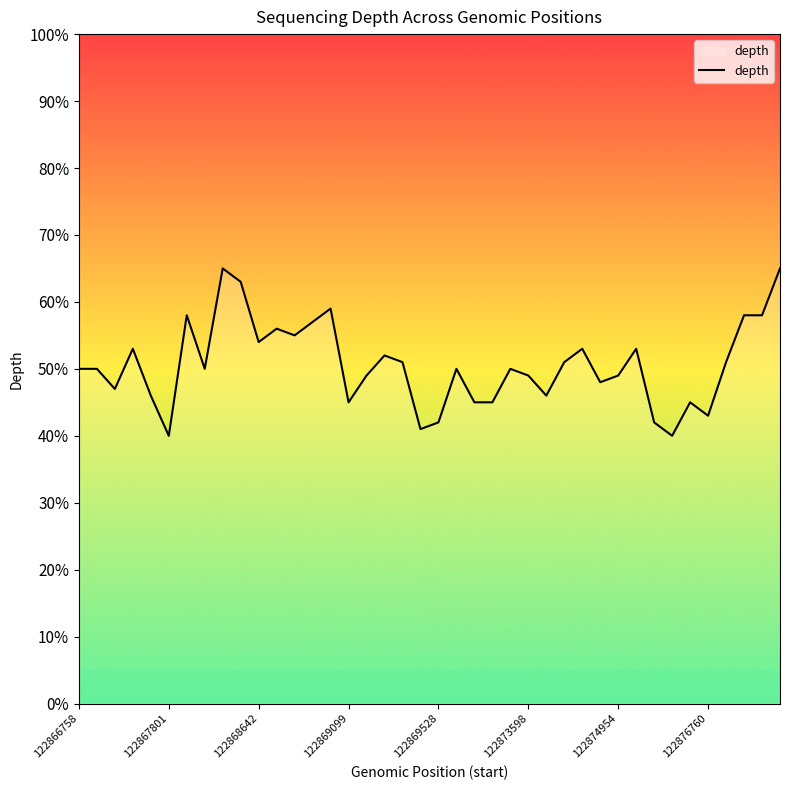

What is the smallest value displayed?

40